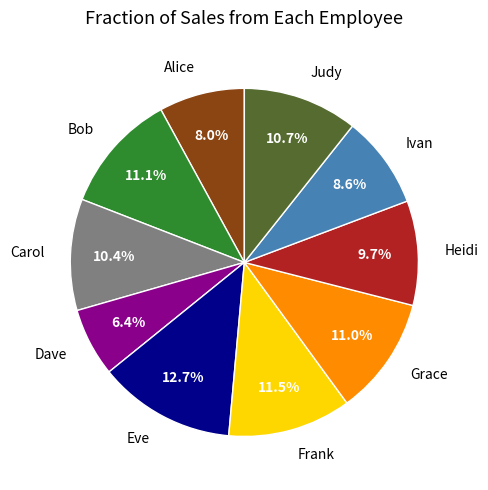

To the nearest percent, what is the average slice percentage?

10%